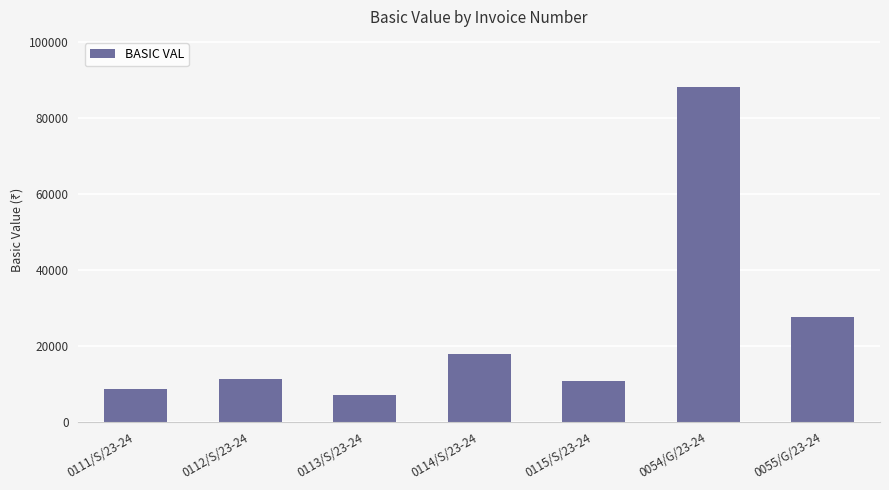

What is the difference between the values at 0113/S/23-24 and 0111/S/23-24?

1500.0